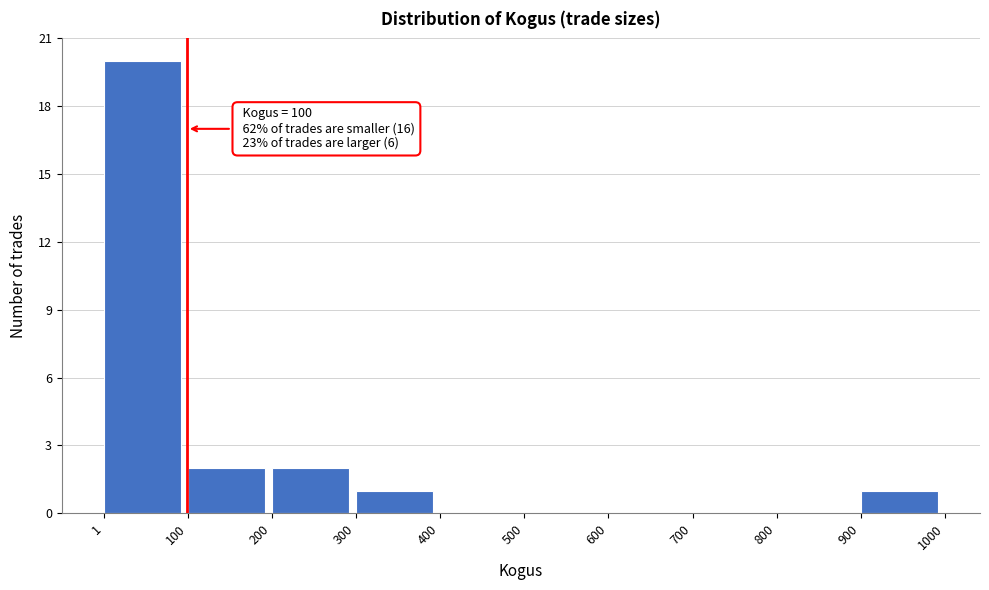

Which range on the x-axis has the tallest bar?

1 to 100